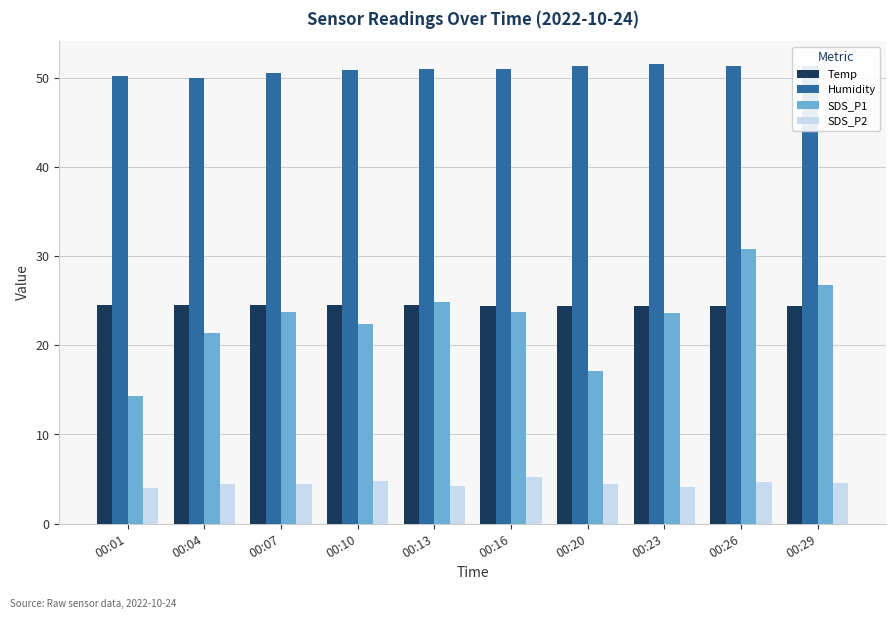

Is the value of Temp at 00:10 greater than the value of SDS_P2 at 00:04?

Yes